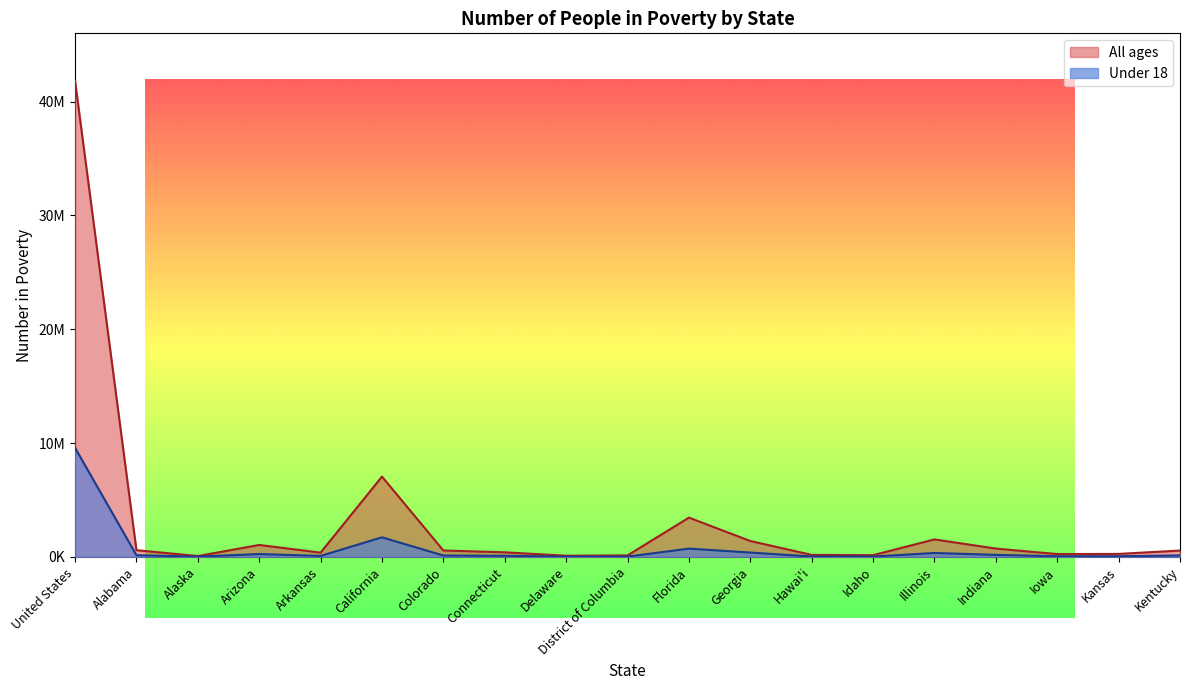

What is the total value across all series at Hawai'i?

202000